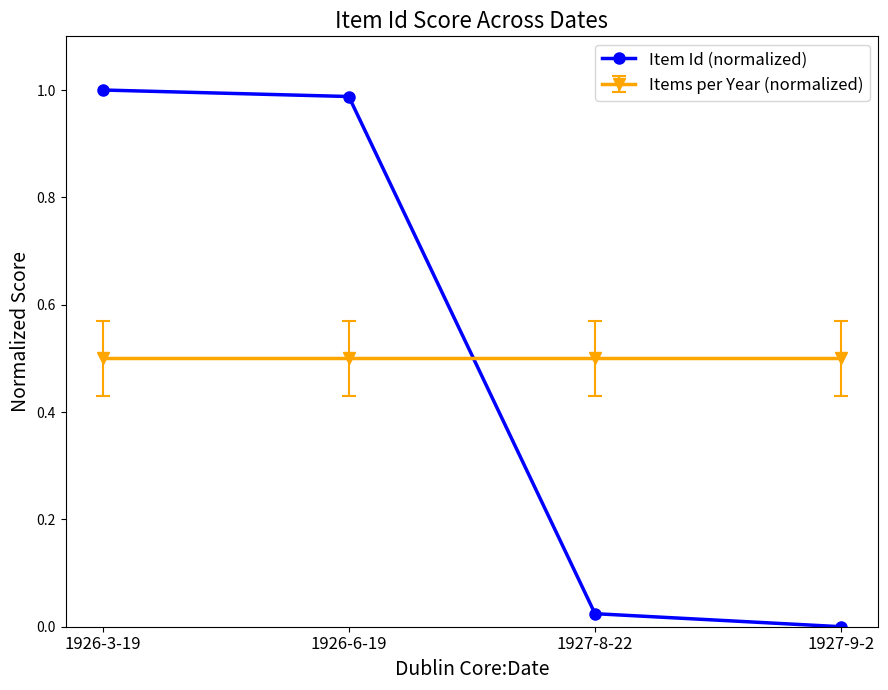

What is the label of the 2nd point from the left?

1926-6-19